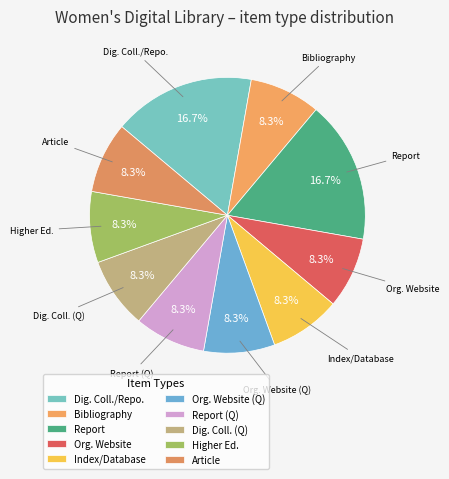

How many slices are in this pie chart?

10